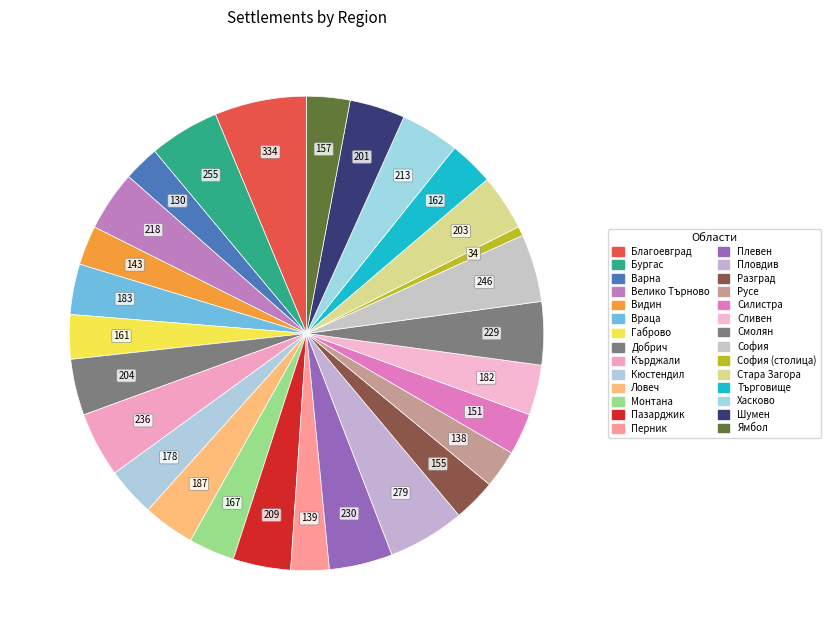

To the nearest percent, what is the average slice percentage?

4%